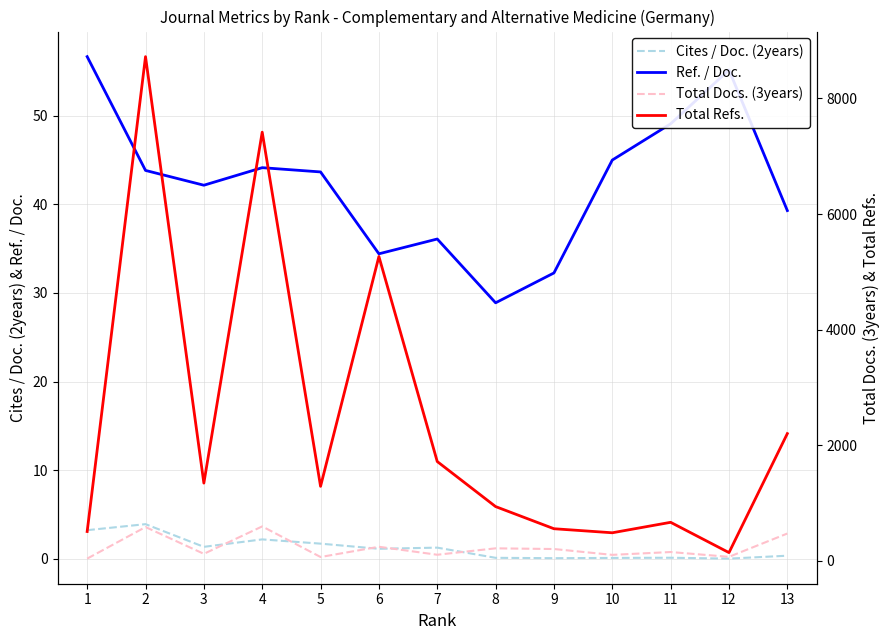

What value does the Total Docs. (3years) series have at 10?

106.0